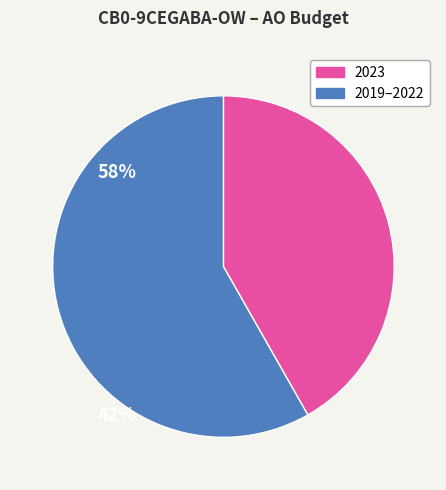

Is there any slice that represents more than half of the pie?

Yes